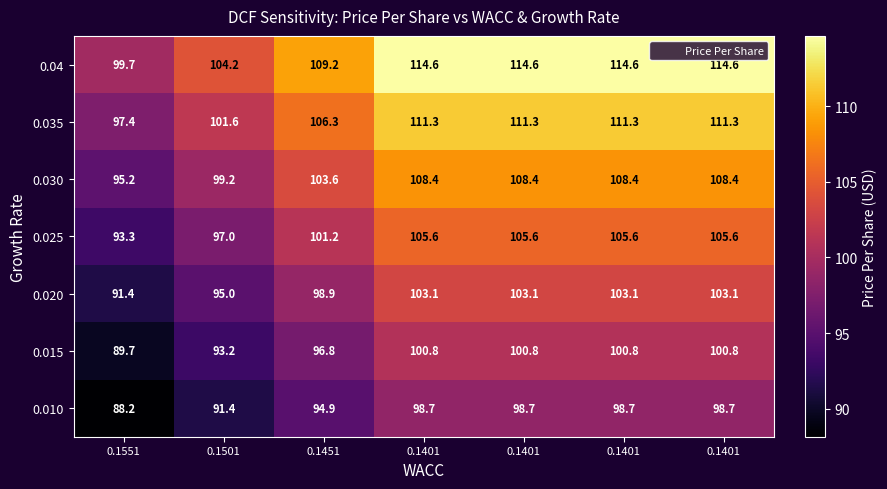

Reading right to left, extract all data points from this chart.

0.04: 0.1401=114.6	0.1401=114.6	0.1401=114.6	0.1401=114.6	0.1451=109.2	0.1501=104.2	0.1551=99.7
0.035: 0.1401=111.3	0.1401=111.3	0.1401=111.3	0.1401=111.3	0.1451=106.3	0.1501=101.6	0.1551=97.4
0.030: 0.1401=108.4	0.1401=108.4	0.1401=108.4	0.1401=108.4	0.1451=103.6	0.1501=99.2	0.1551=95.2
0.025: 0.1401=105.6	0.1401=105.6	0.1401=105.6	0.1401=105.6	0.1451=101.2	0.1501=97.0	0.1551=93.3
0.020: 0.1401=103.1	0.1401=103.1	0.1401=103.1	0.1401=103.1	0.1451=98.9	0.1501=95.0	0.1551=91.4
0.015: 0.1401=100.8	0.1401=100.8	0.1401=100.8	0.1401=100.8	0.1451=96.8	0.1501=93.2	0.1551=89.7
0.010: 0.1401=98.7	0.1401=98.7	0.1401=98.7	0.1401=98.7	0.1451=94.9	0.1501=91.4	0.1551=88.2